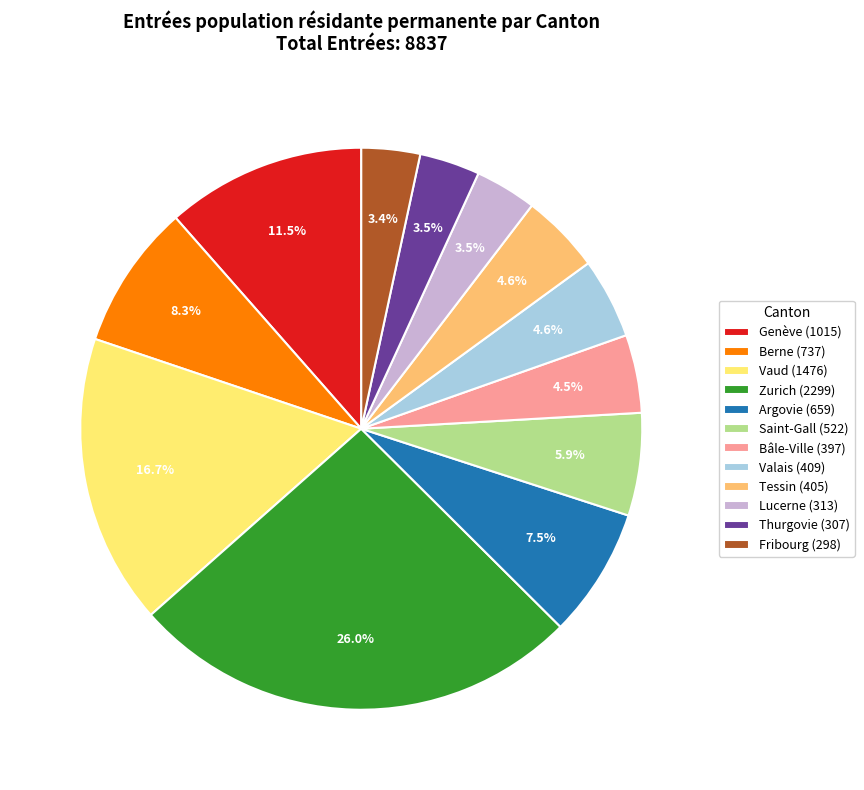

What is the total percentage of Berne and Genève?

19.8%